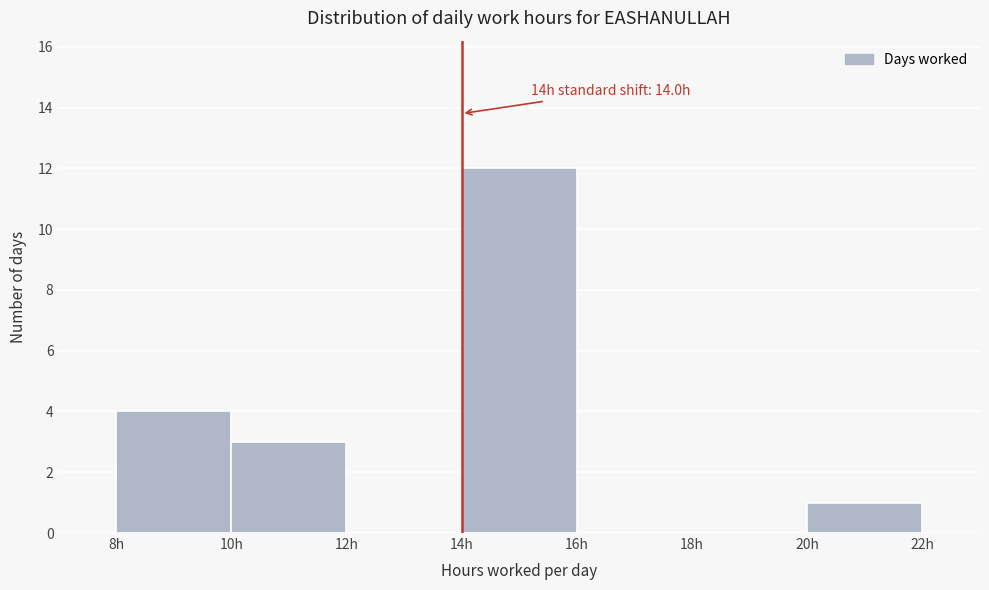

Over which range of the x-axis is the bar tallest?

14 to 16